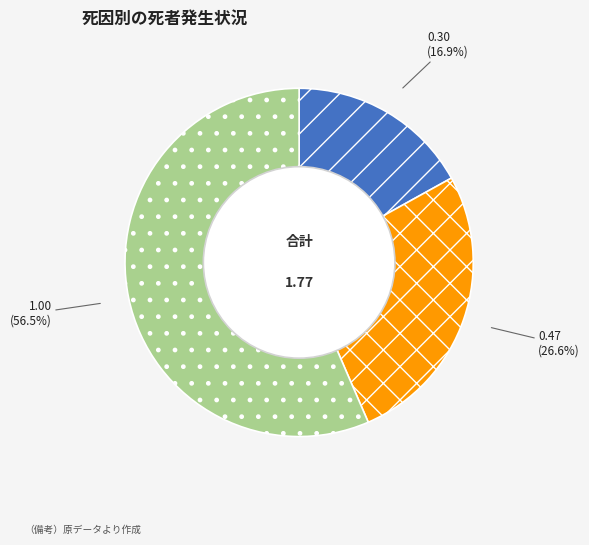

Which has a higher value, 0.47 or 0.30?

0.47